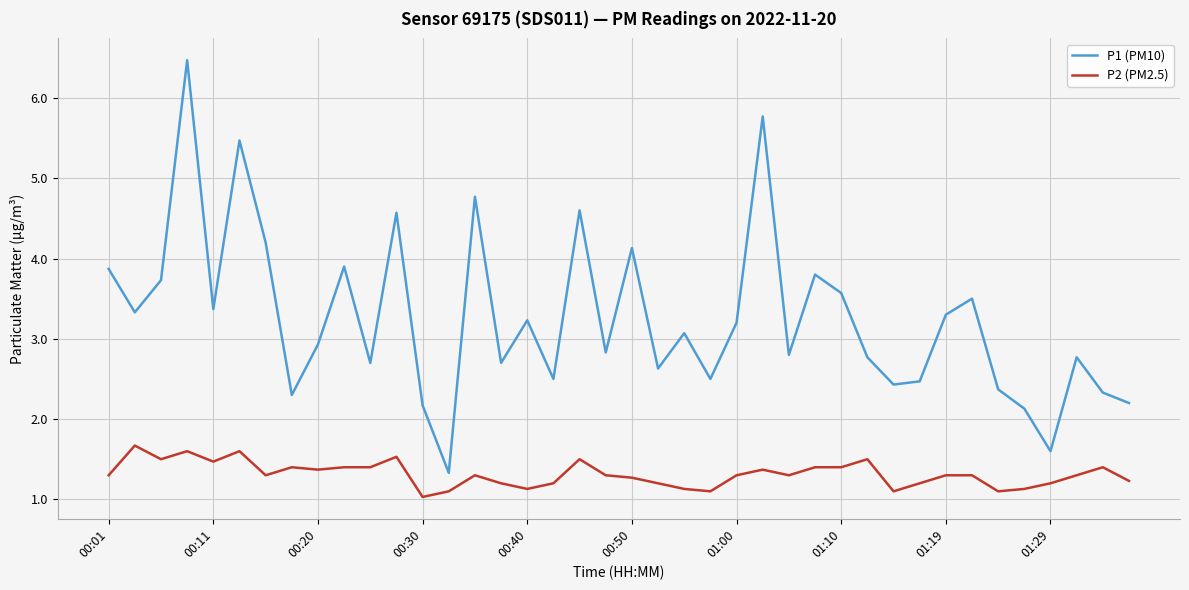

True or false: P1 (PM10) and P2 (PM2.5) intersect in this chart.

False